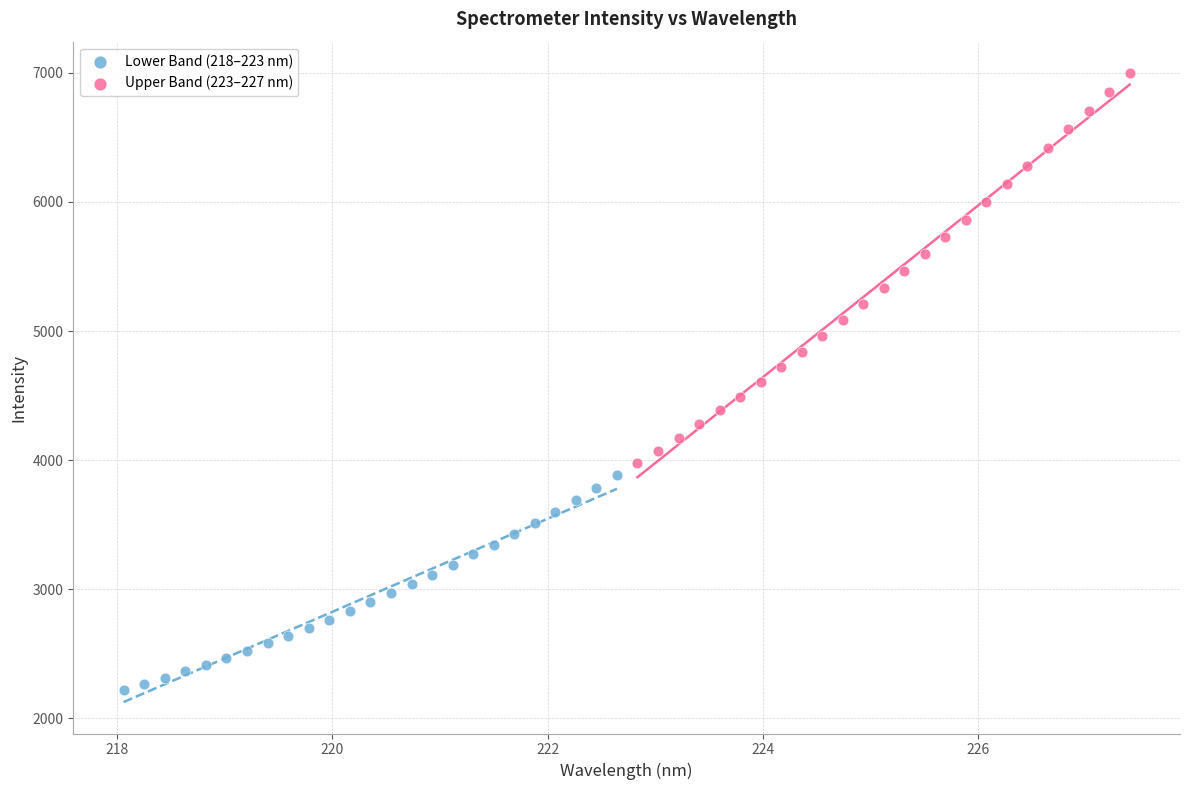

What are all the series names shown in the legend?

Lower Band (218–223 nm), Upper Band (223–227 nm)